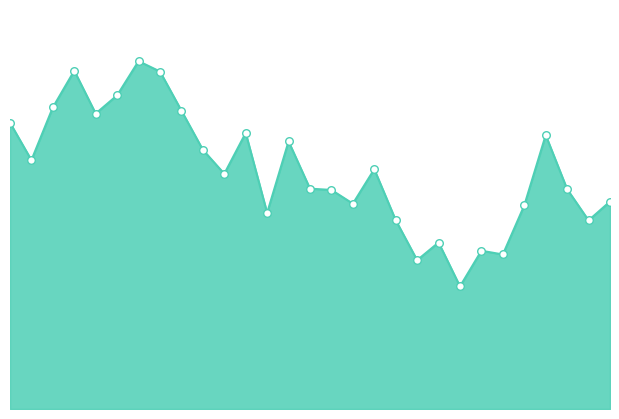

How many lines are shown in the chart?

1